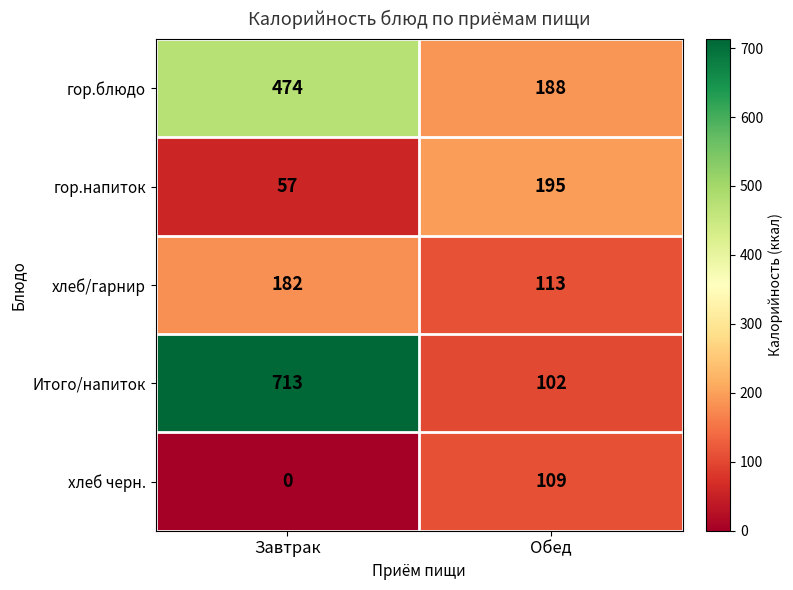

What is the total value across all series at Завтрак?

1426